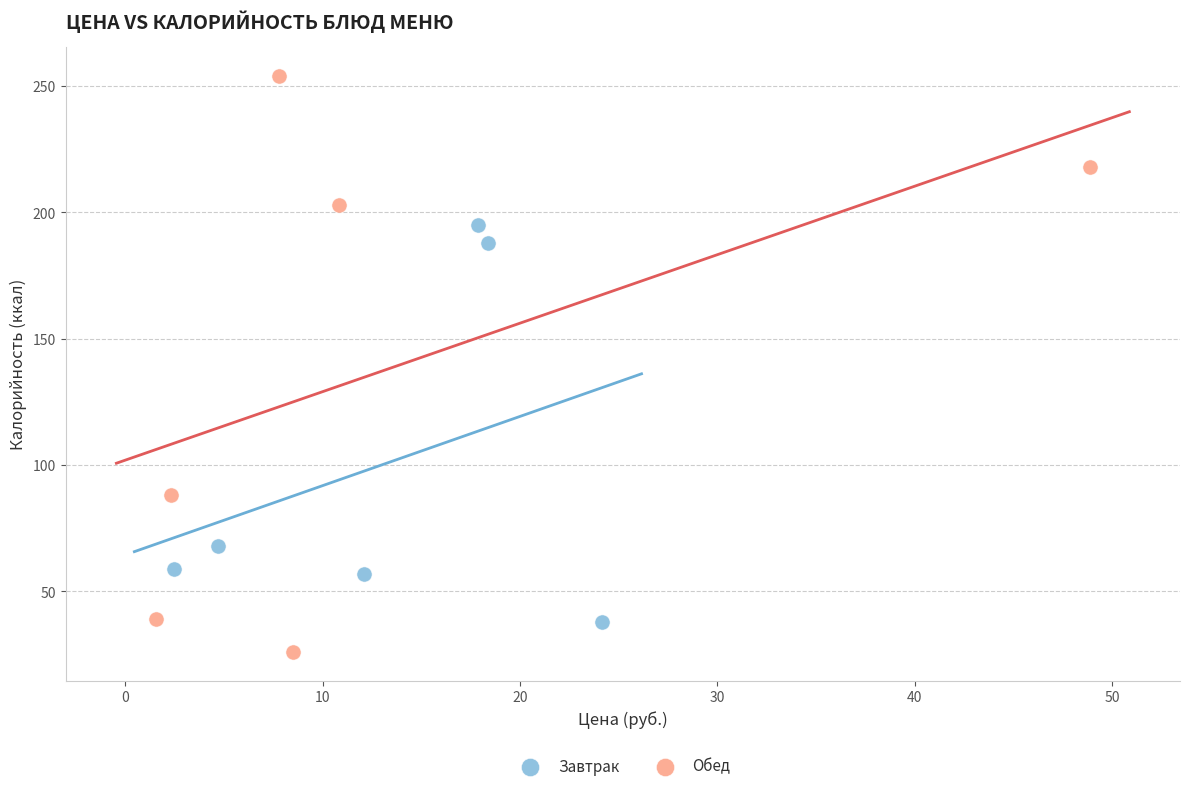

Which series has the widest spread of Y values?

Обед